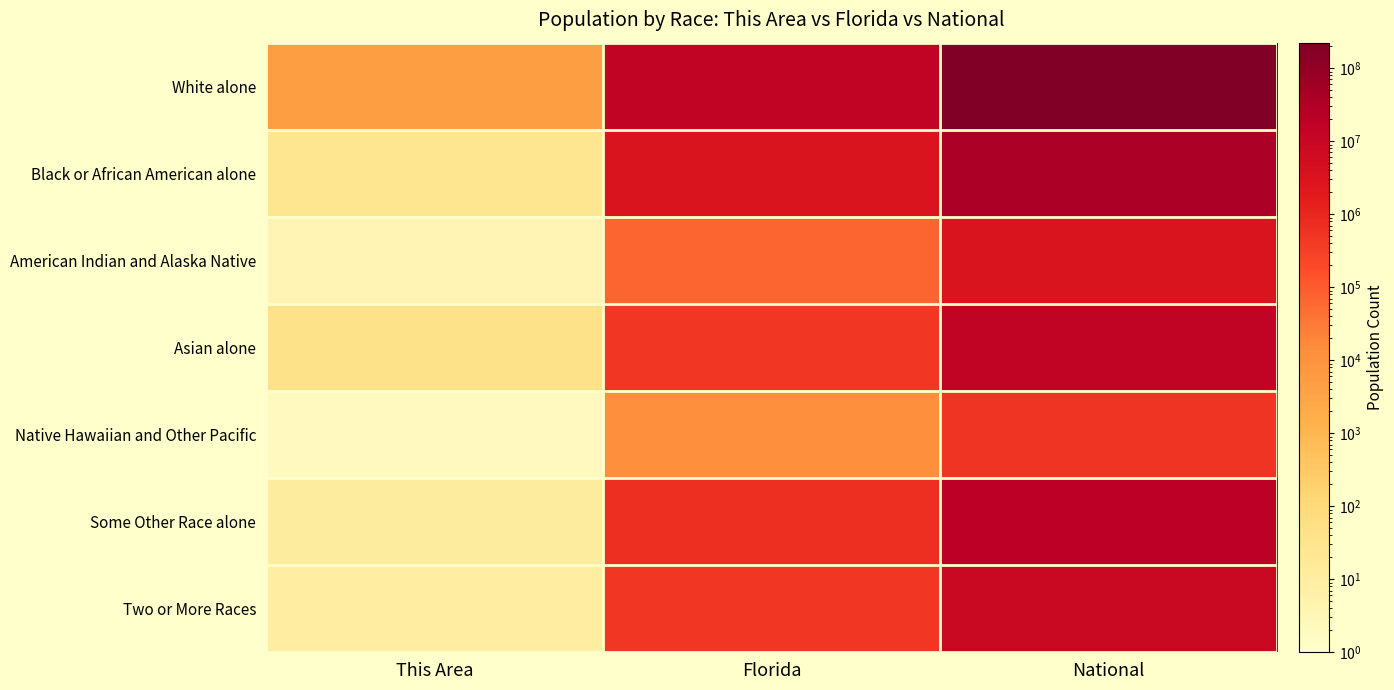

At which category does the chart reach its peak across all series?

National